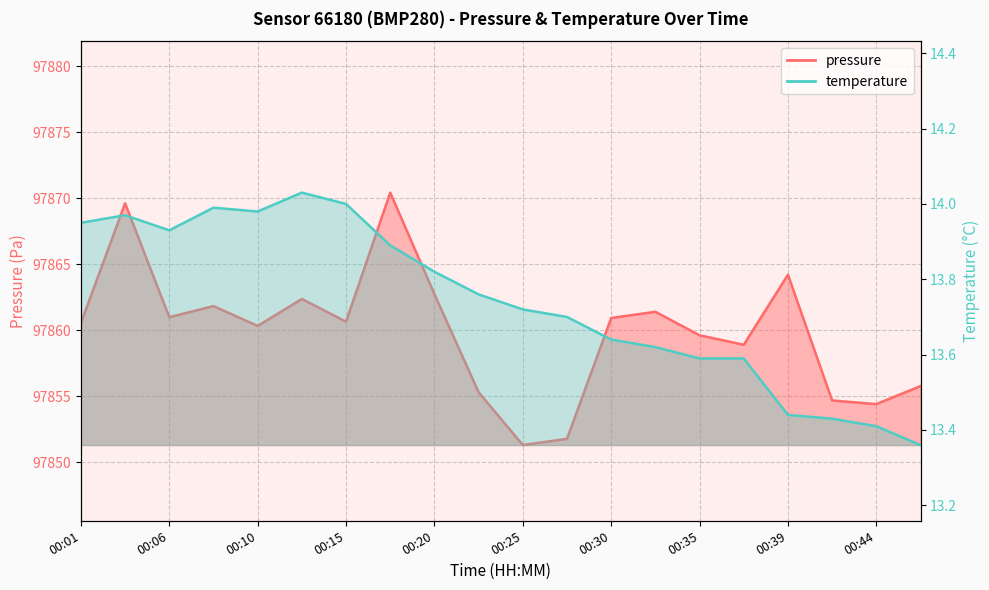

Which label corresponds to the smallest value in the chart?

00:47